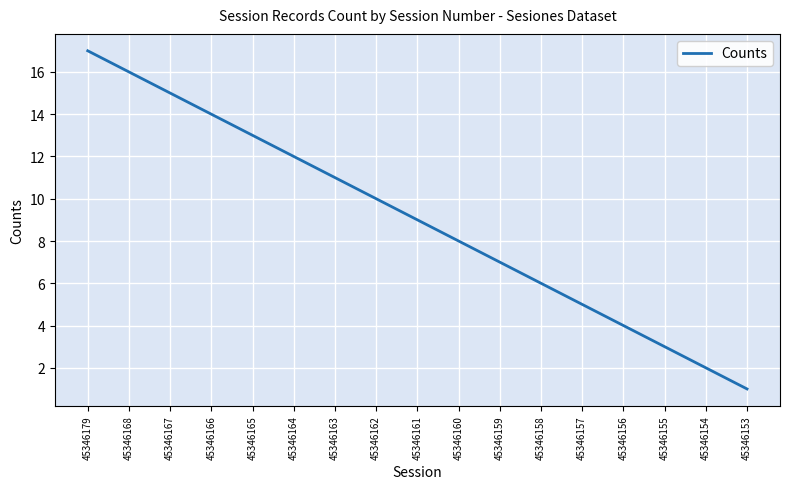

Is it true that the value at 45346164 is 12?

True